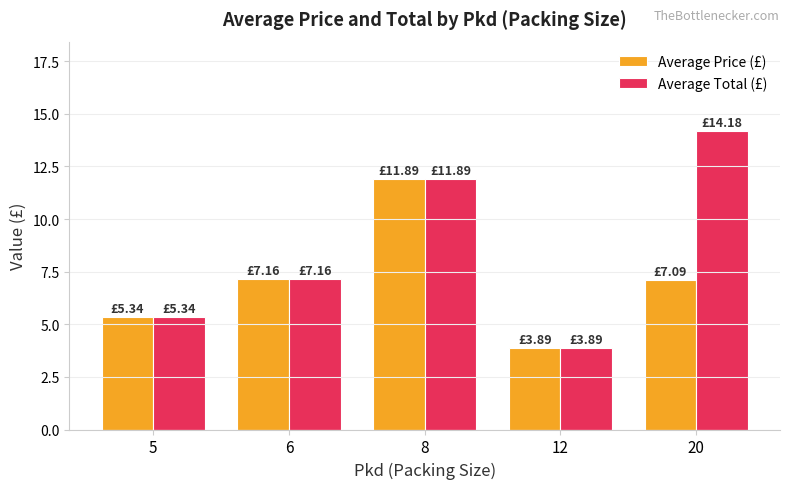

What is the maximum value shown in the chart?

14.2